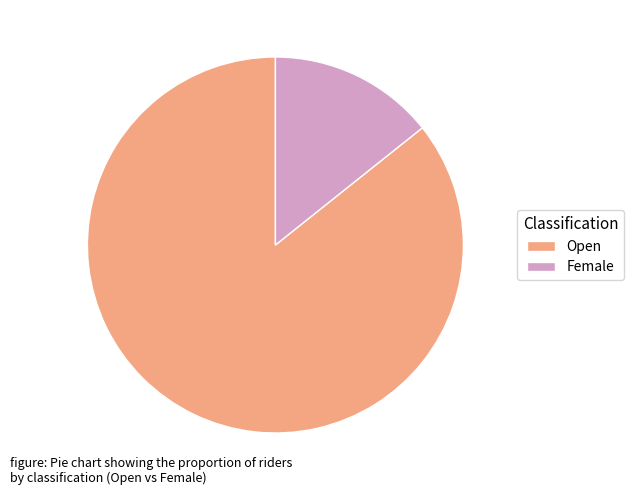

Rank the categories by value from highest to lowest.

Open, Female